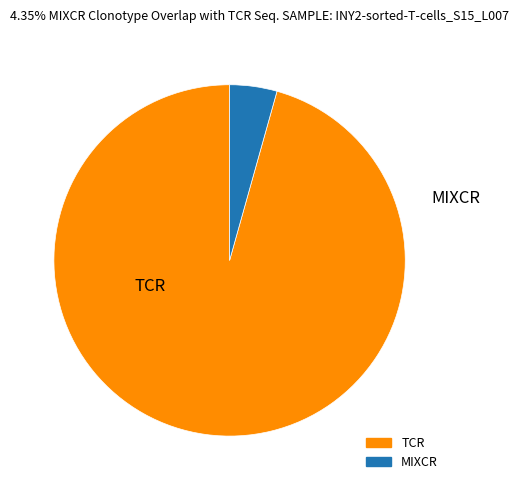

Does any single category account for the majority?

Yes